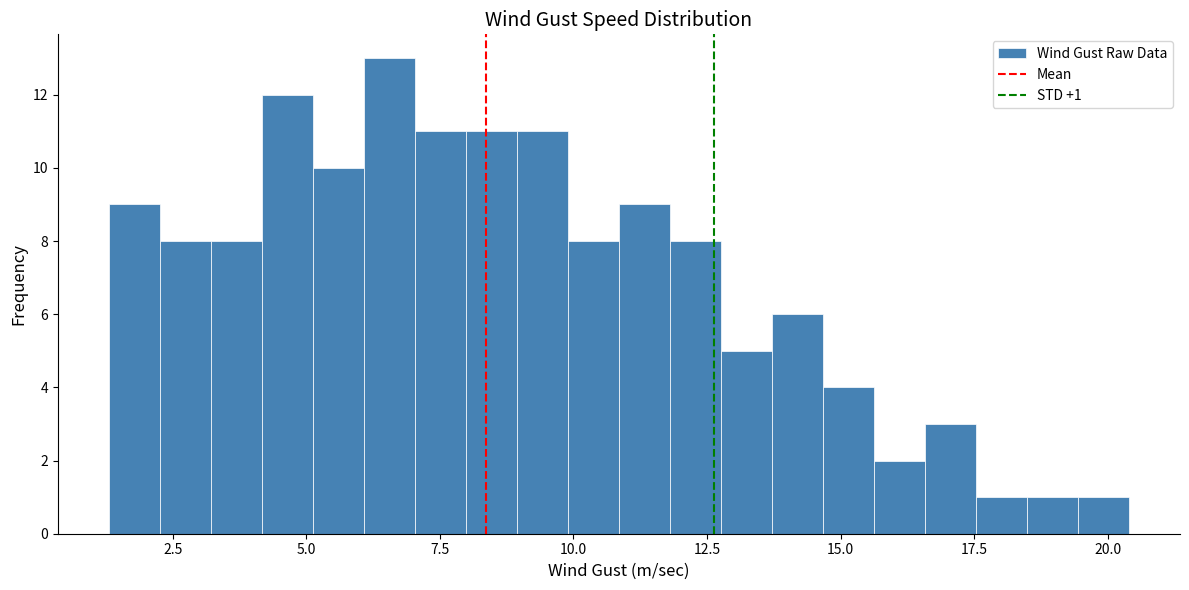

Around what value on the x-axis is the tallest bar? Give the approximate position of its centre, as read against the axis.

6.5